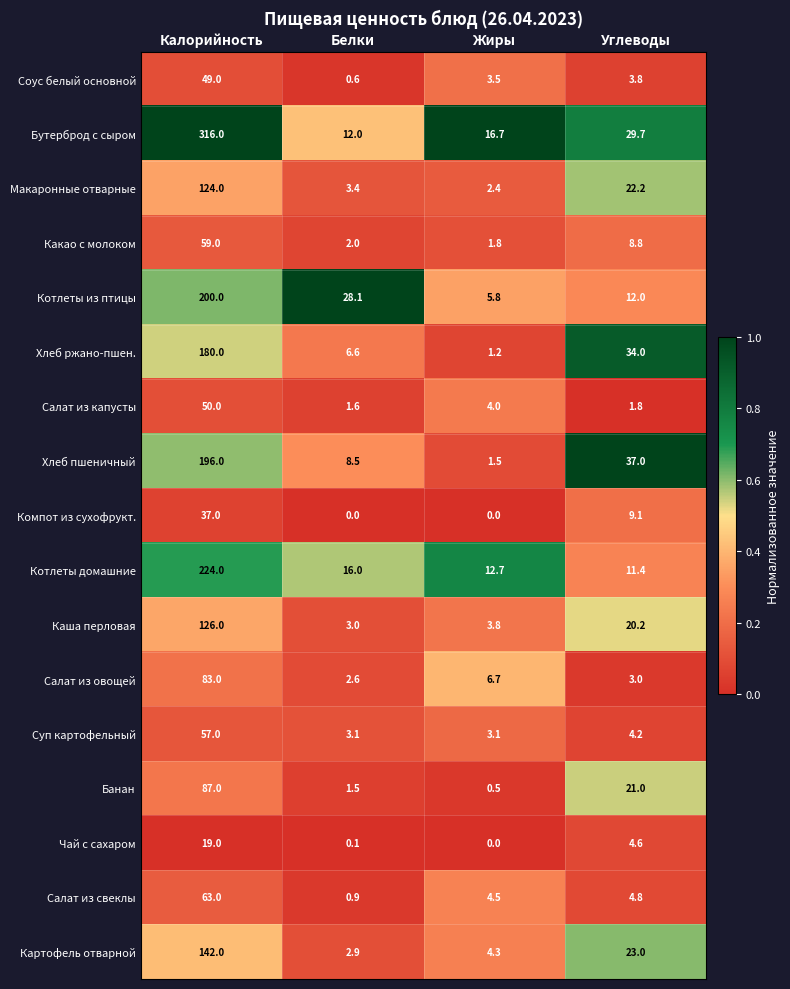

Is it true that Котлеты домашние equals 224.0 at Калорийность?

True